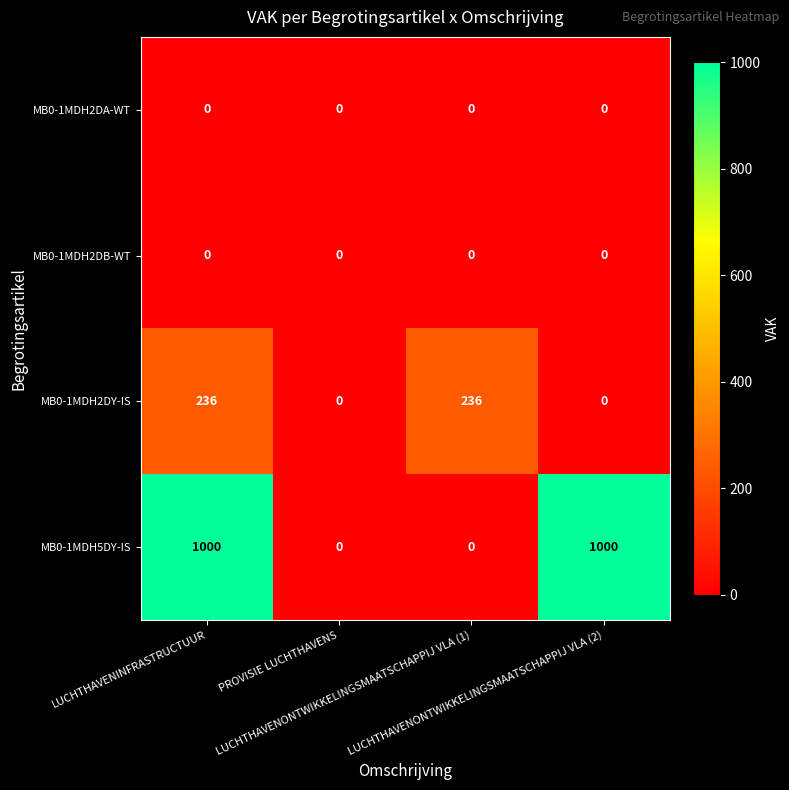

What is the greatest value displayed?

1000